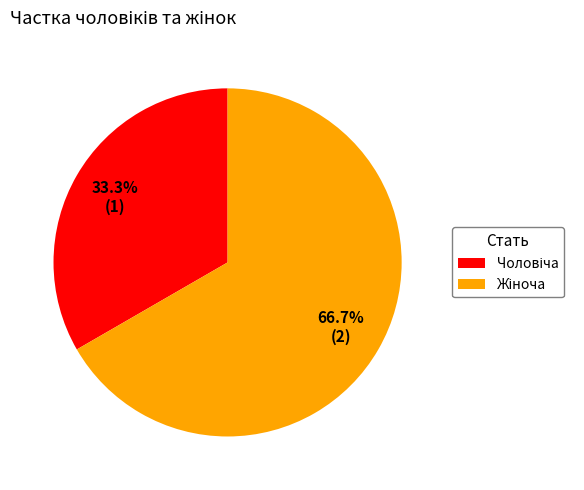

Is there any slice that represents more than half of the pie?

Yes